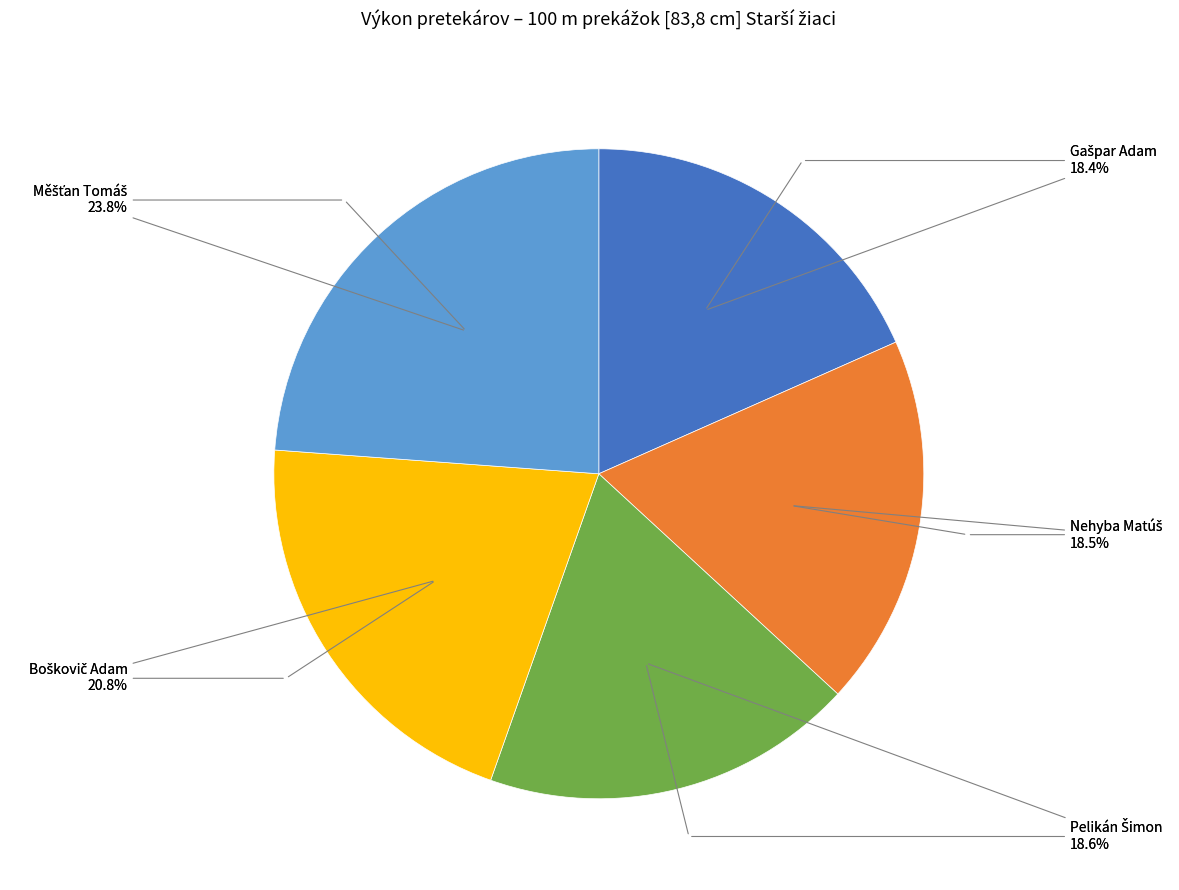

What percentage is NOT represented by Boškovič Adam?

79.2%